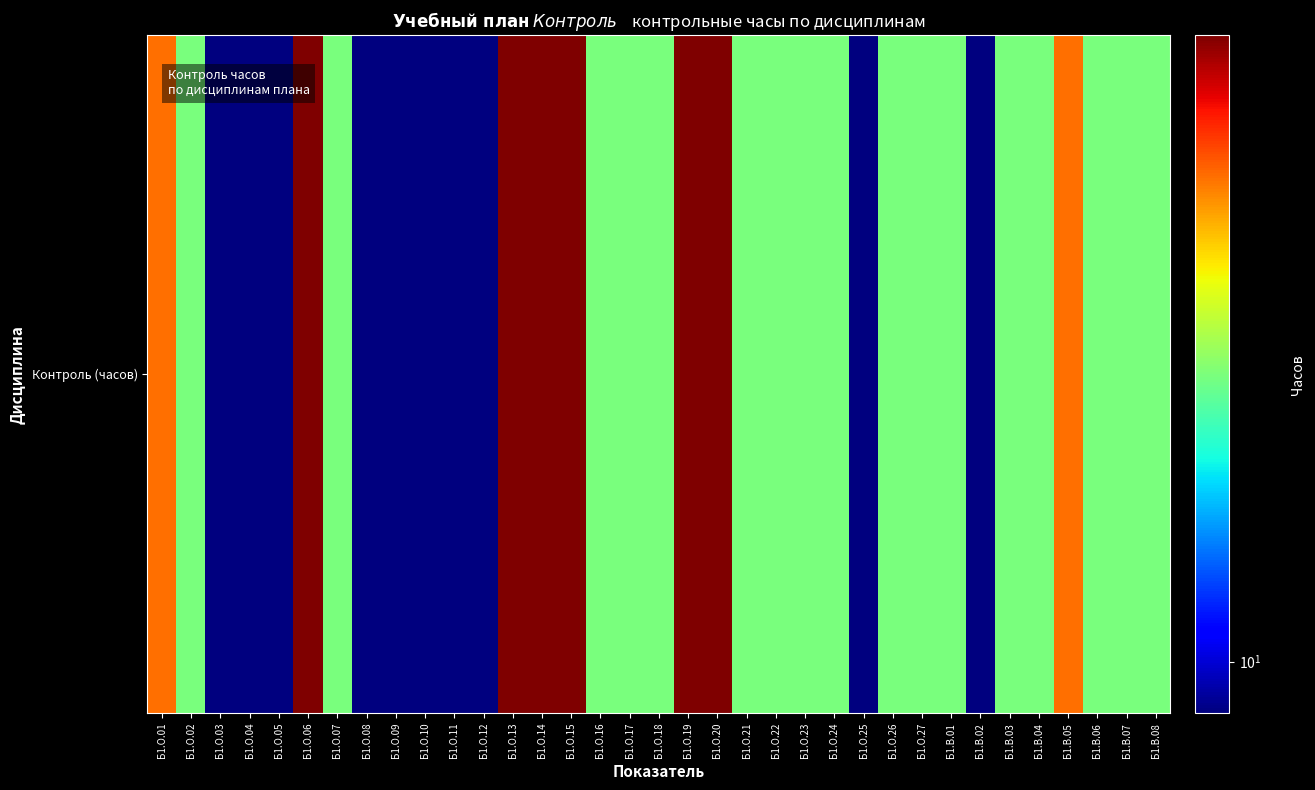

The value at Б1.В.02 is 9. True or false?

True